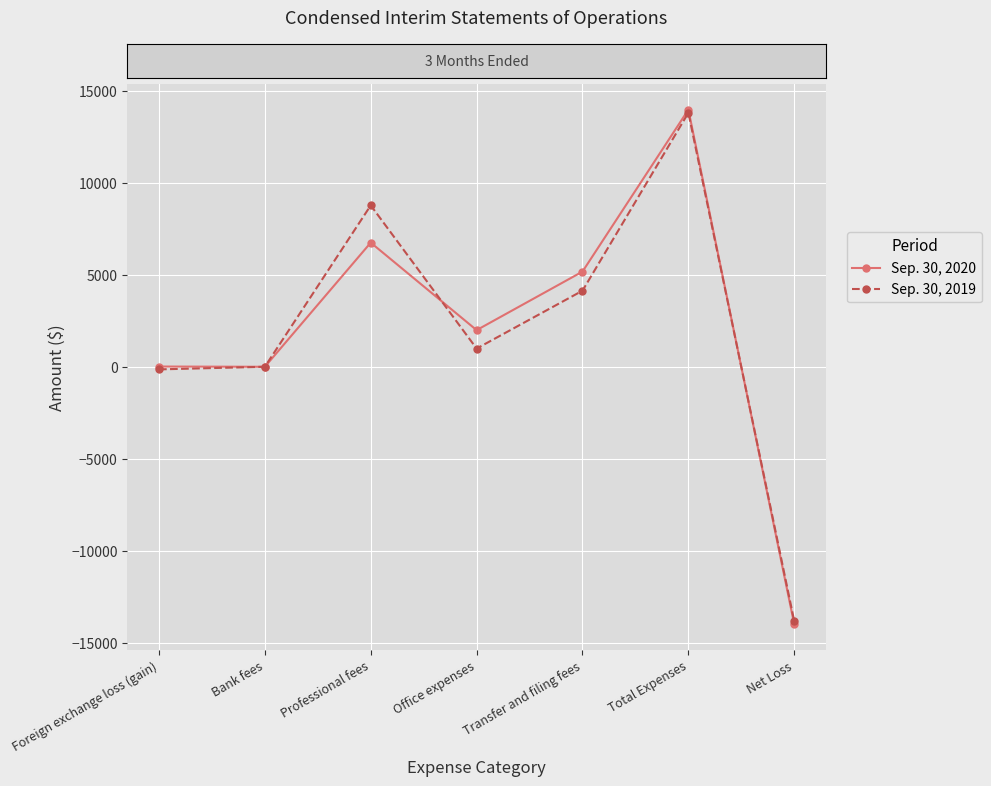

What is the label of the 1st point from the right?

Net Loss